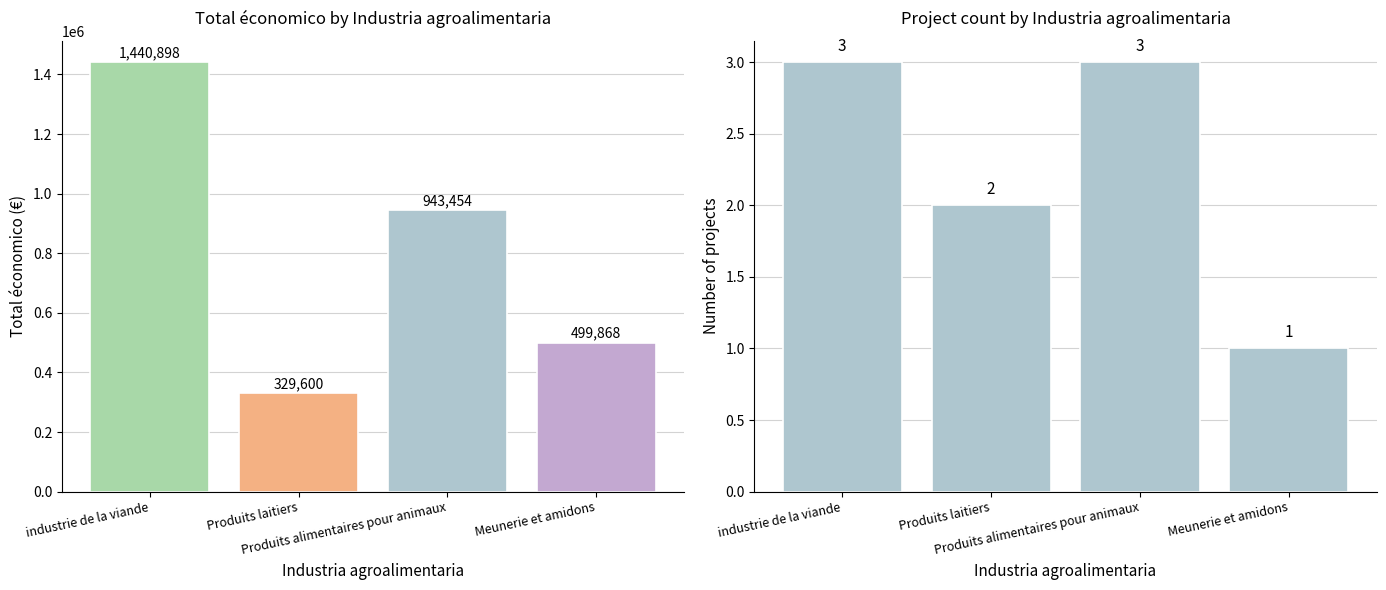

What is the label of the 1st bar from the right?

Meunerie et amidons